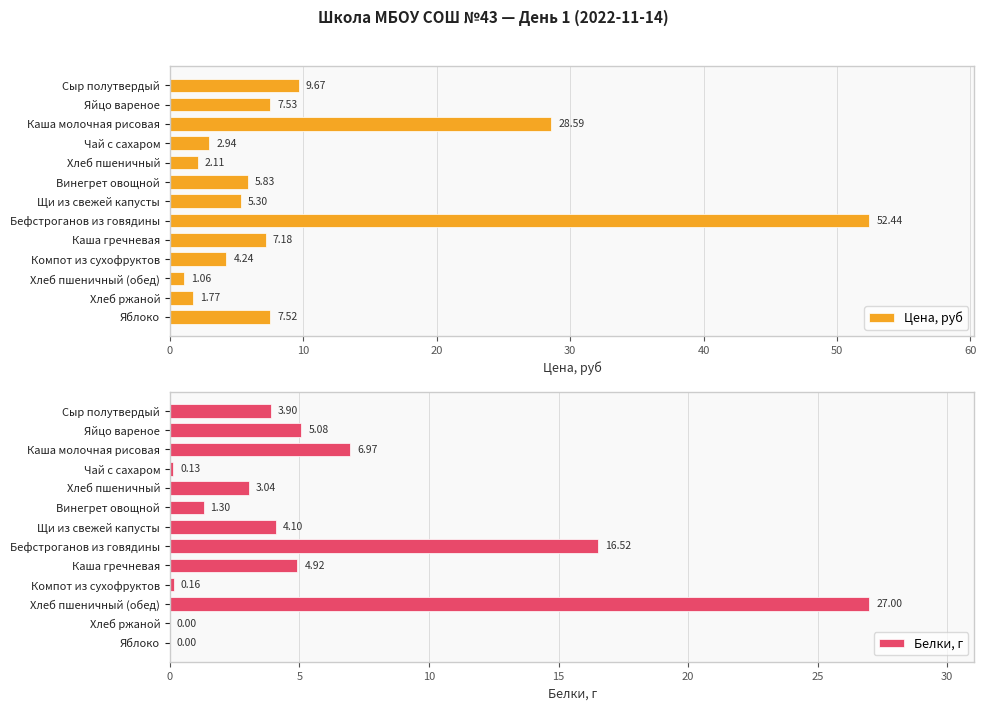

How many data points in Белки, г are less than 3?

5